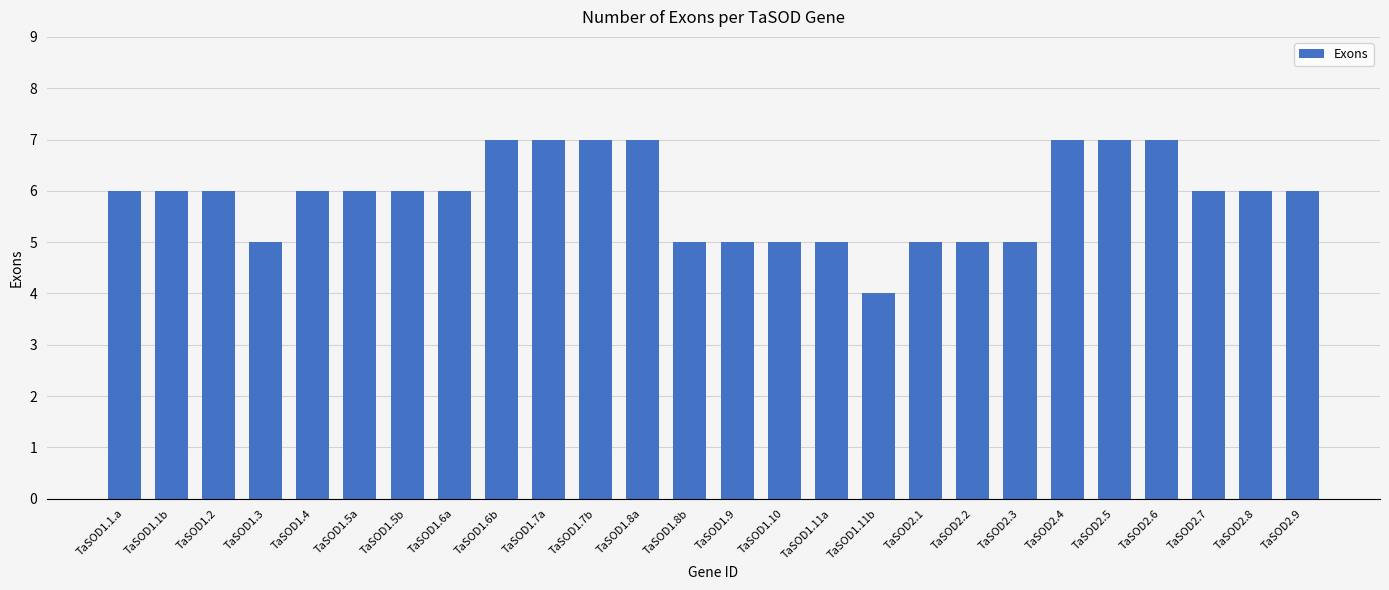

Between TaSOD1.7b and TaSOD1.11b, which is larger?

TaSOD1.7b